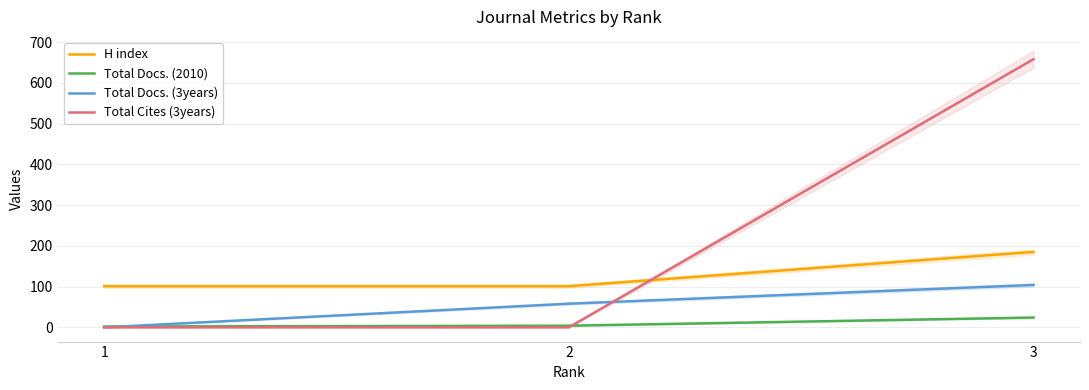

Which has a higher value, 1 or 3?

3